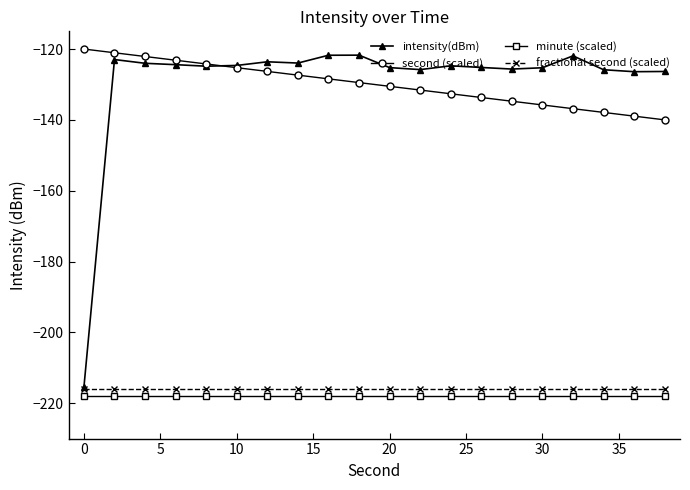

What is the maximum value shown in the chart?

-120.0